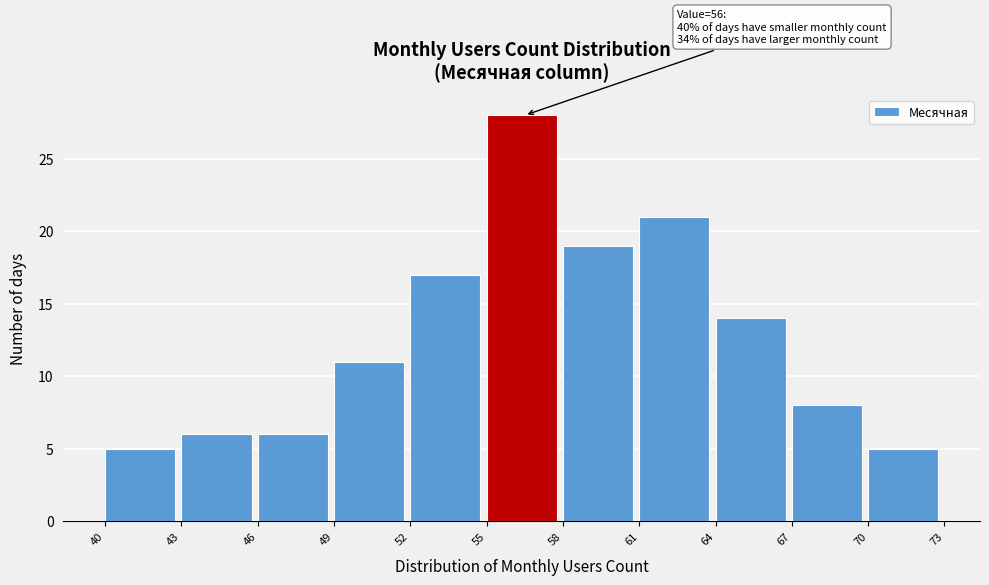

Which range on the x-axis has the tallest bar?

55 to 58